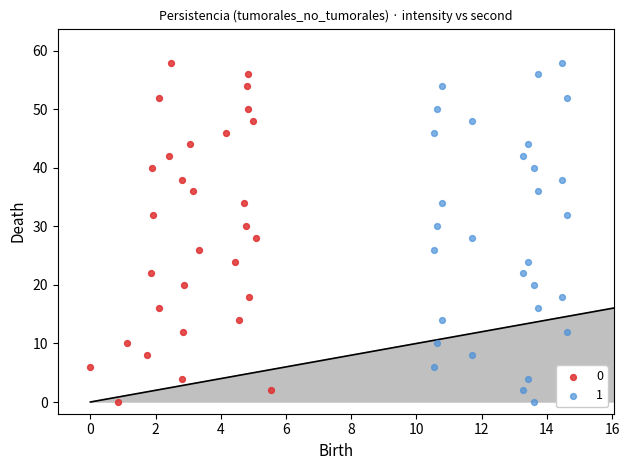

What are all the series names shown in the legend?

0, 1